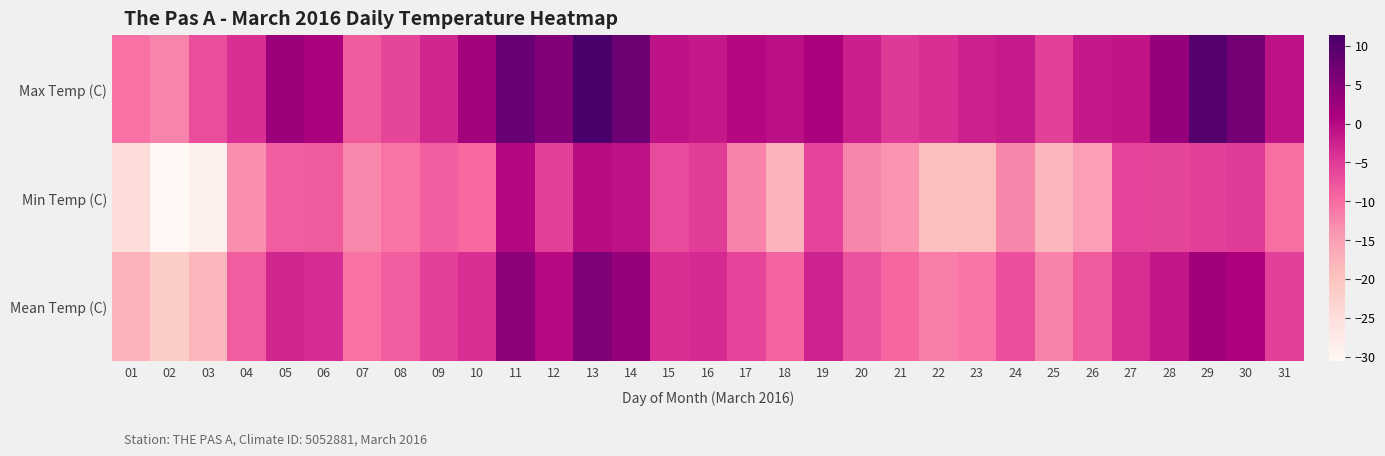

Which has a higher value, 26 or 18?

18